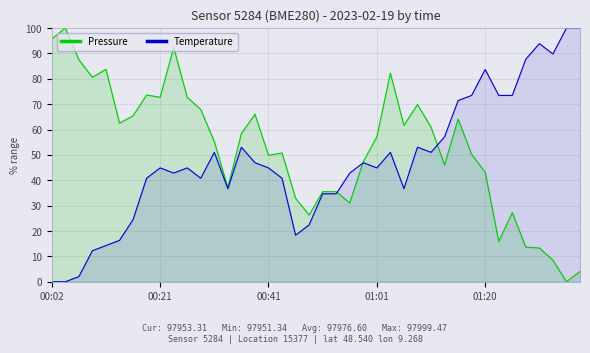

How many interior local valleys does the Pressure series have?

11